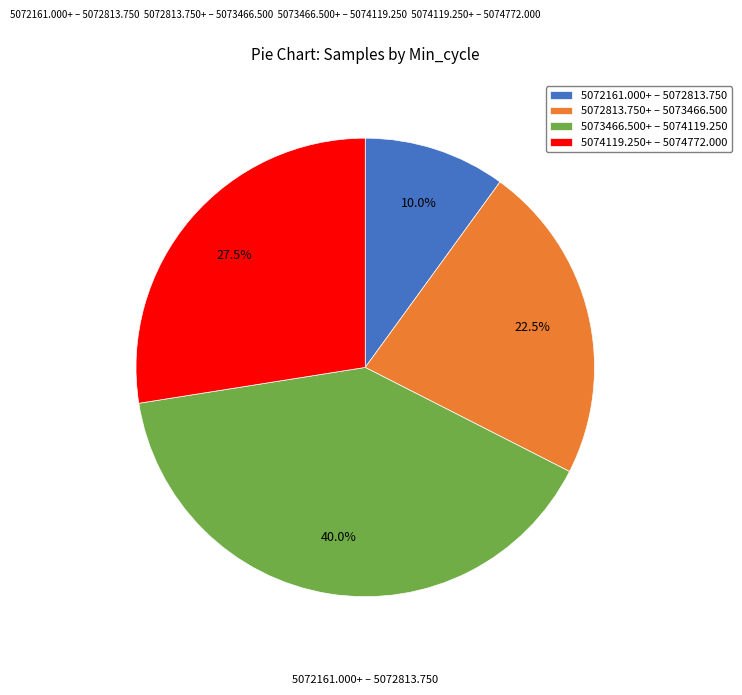

Which category has the smallest portion of the pie?

5072161.000+ – 5072813.750